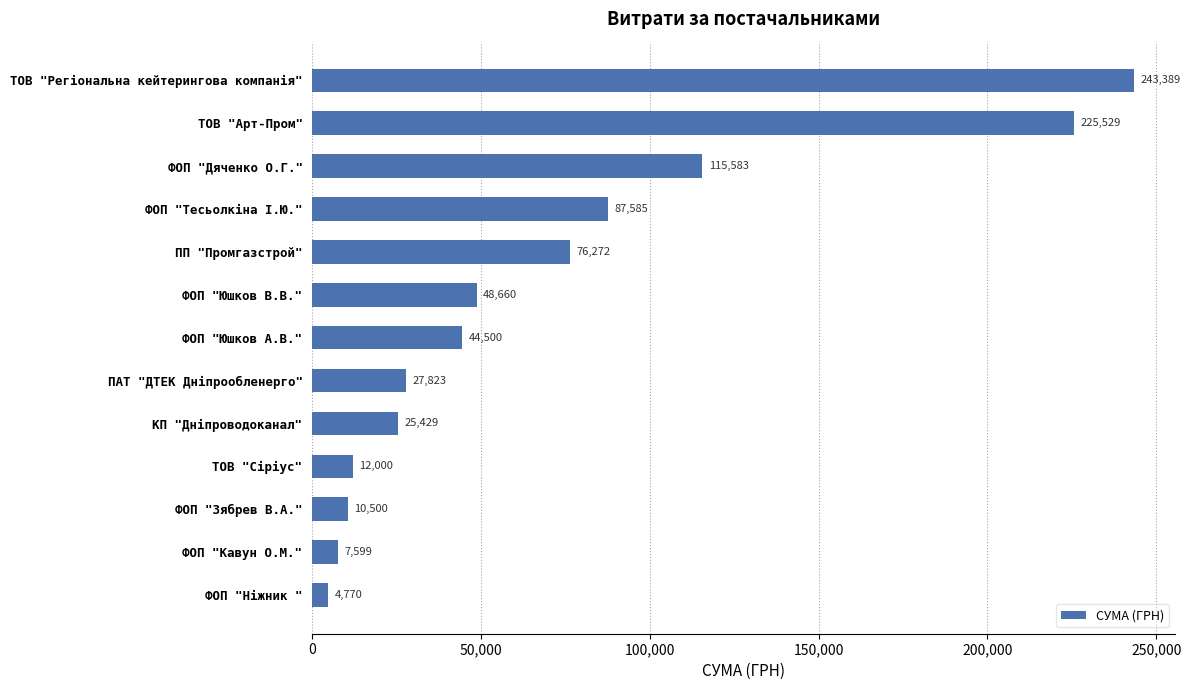

What is the sum of all values?

929638.2